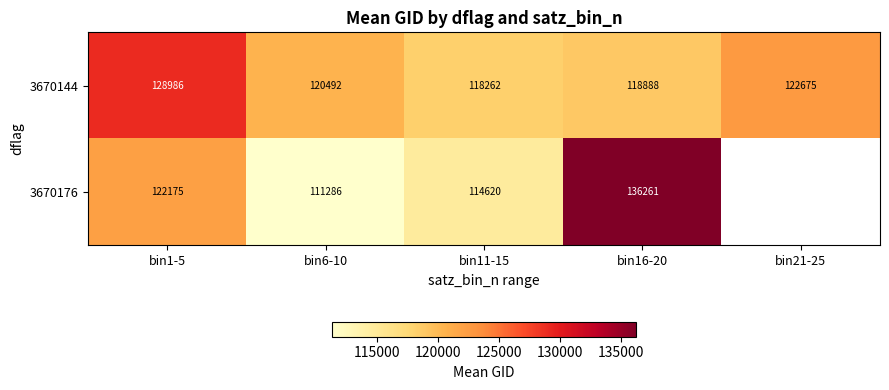

Is the value of 3670176 at bin1-5 greater than the value of 3670144 at bin21-25?

No